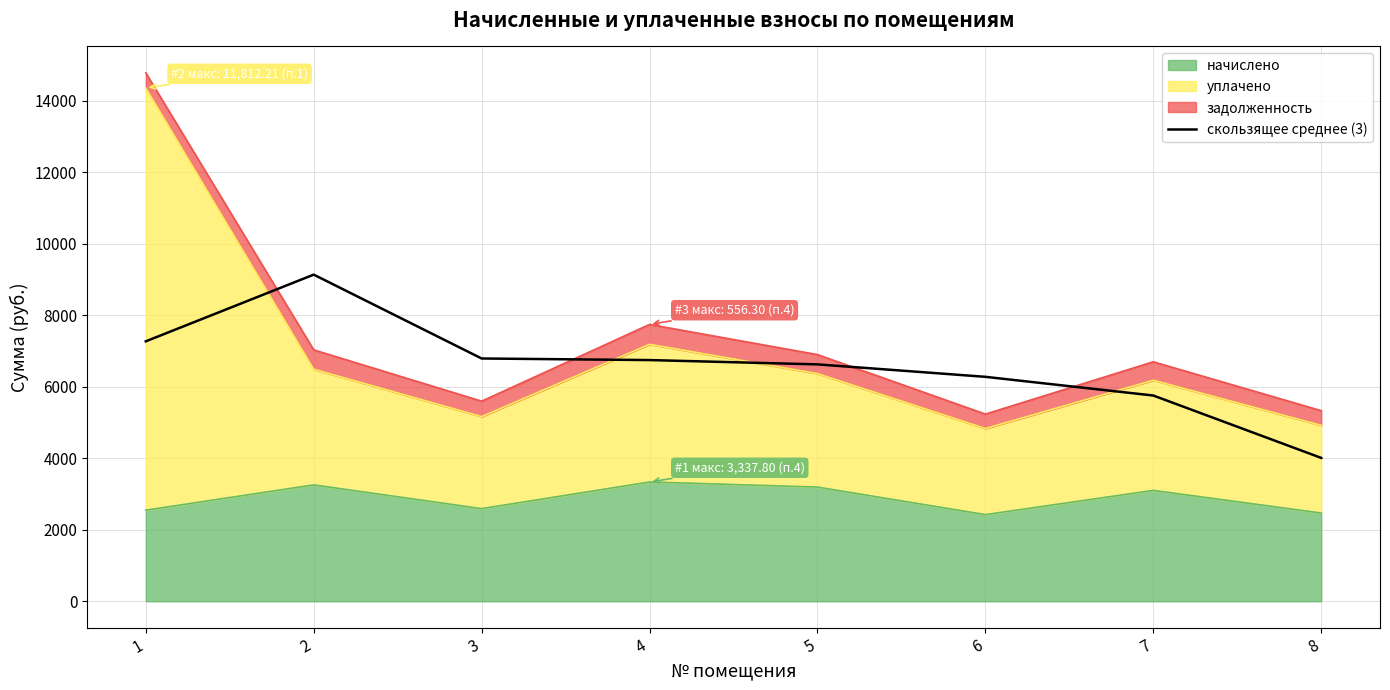

Is it true that the value at 7 is 5757.2?

True